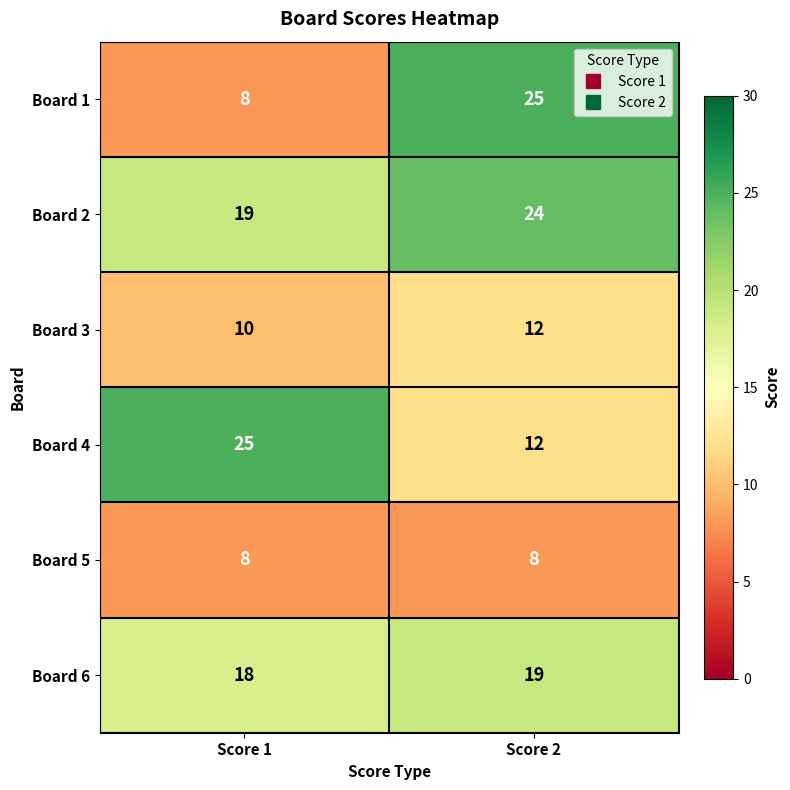

Reading left to right, what are all the values shown in this chart?

Board 1: Score 1=8	Score 2=25
Board 2: Score 1=19	Score 2=24
Board 3: Score 1=10	Score 2=12
Board 4: Score 1=25	Score 2=12
Board 5: Score 1=8	Score 2=8
Board 6: Score 1=18	Score 2=19